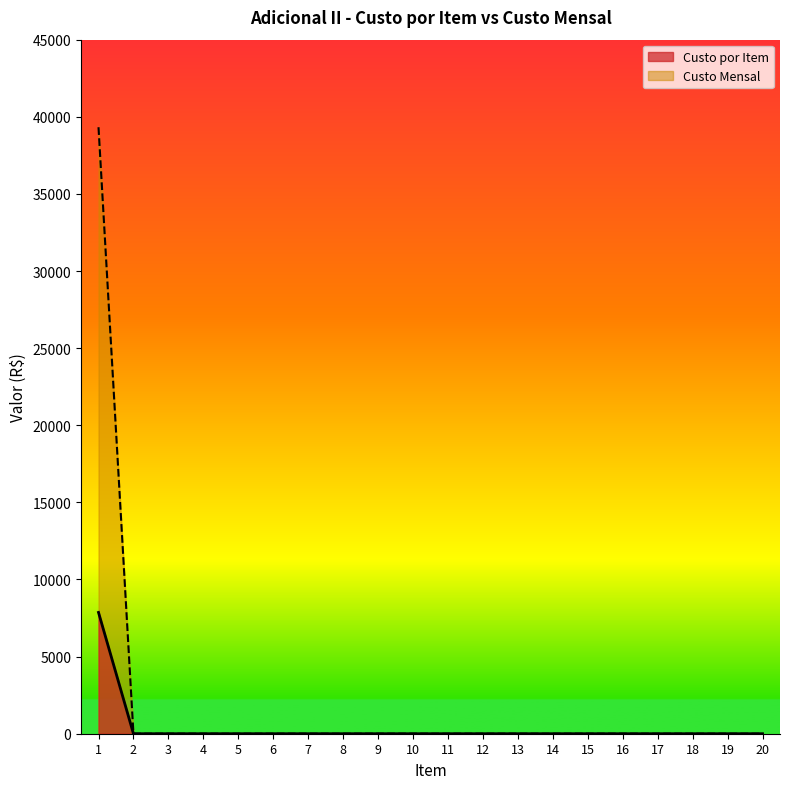

What are all the series names shown in the legend?

Custo por Item, Custo Mensal